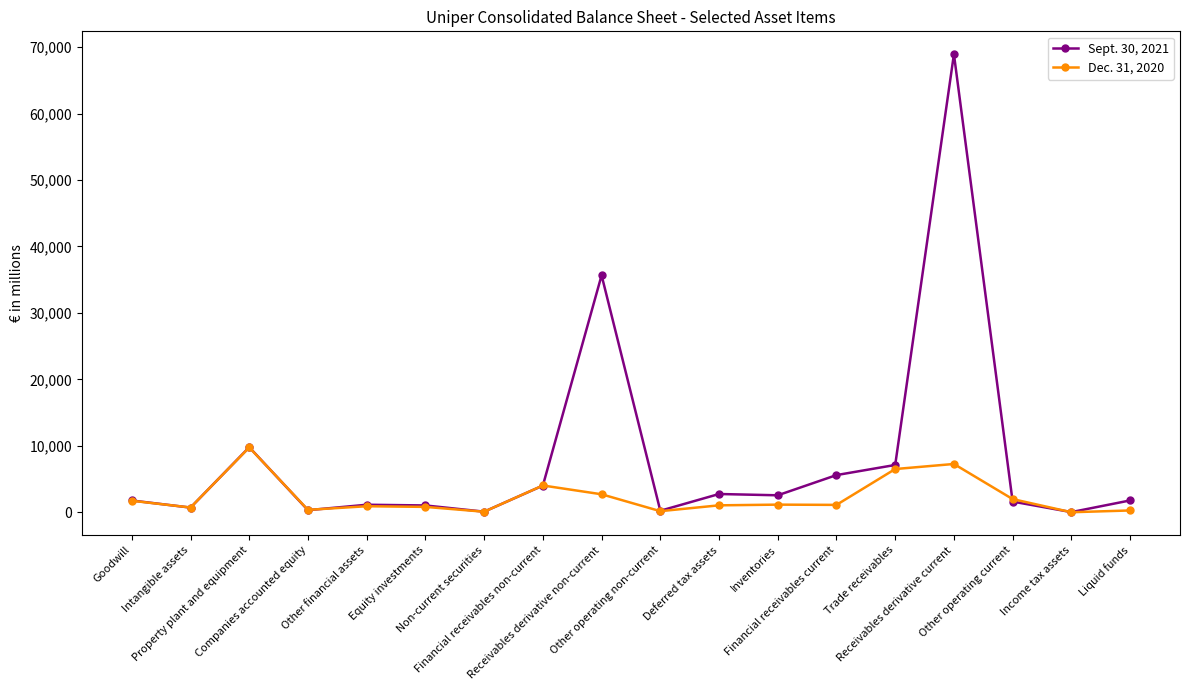

Is the value of Dec. 31, 2020 at Other operating non-current greater than the value of Sept. 30, 2021 at Property plant and equipment?

No